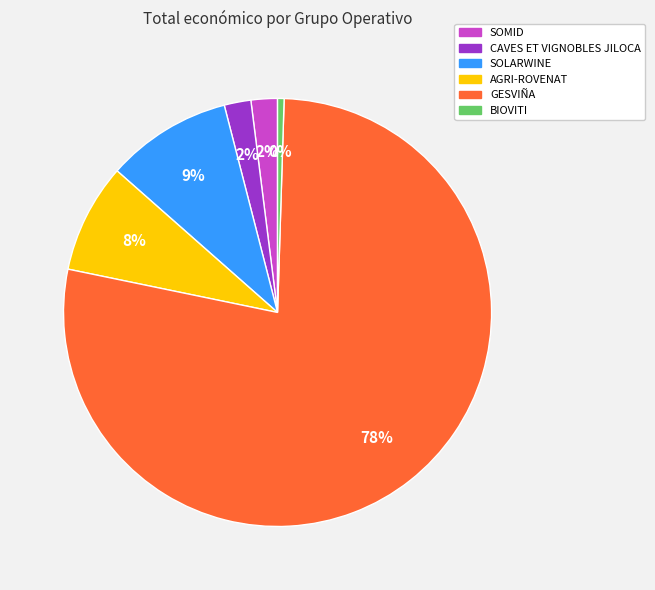

Between AGRI-ROVENAT and GESVIÑA, which is larger?

GESVIÑA